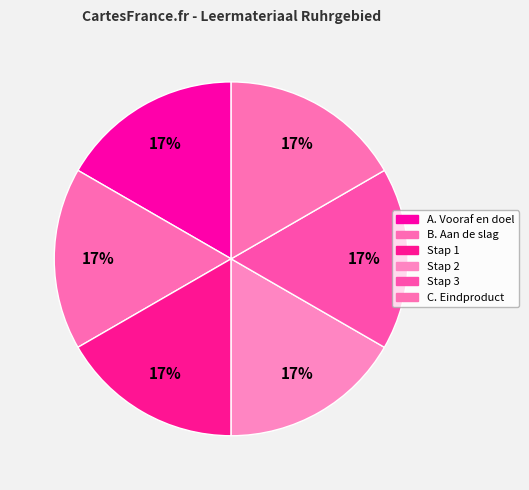

What percentage is NOT represented by Stap 3?

83.3%